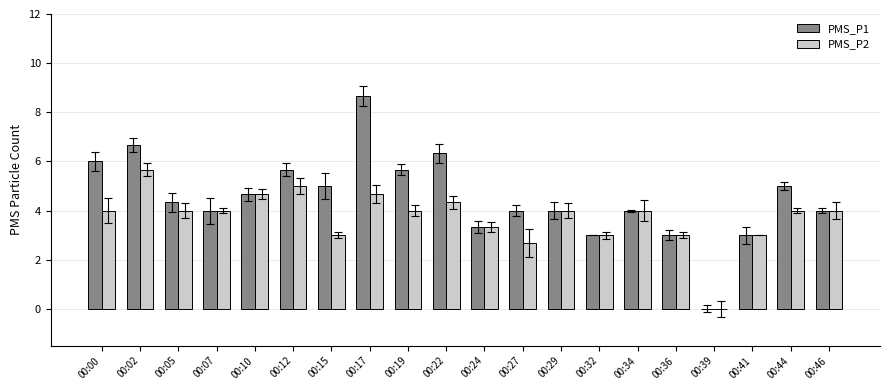

Count the number of categories in the chart.

20